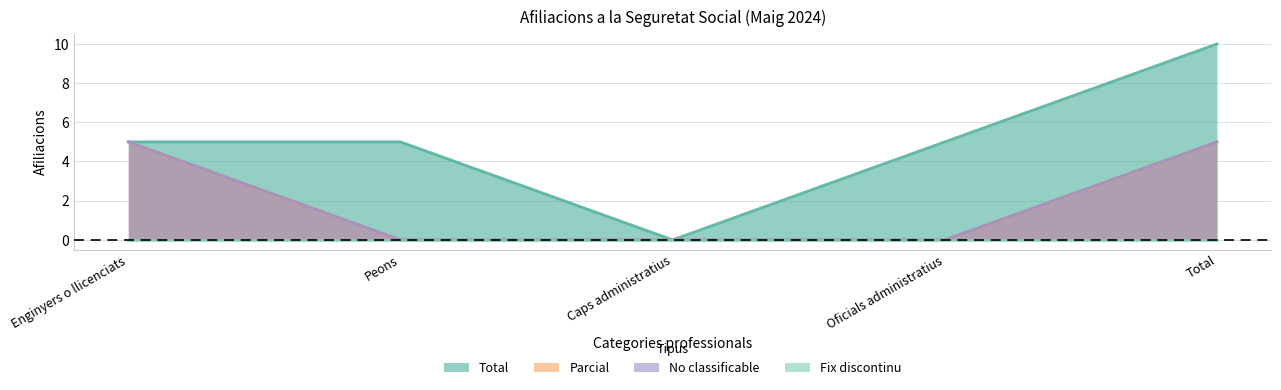

Rank the series at Enginyers o llicenciats from highest to lowest value.

Total, Parcial, No classificable